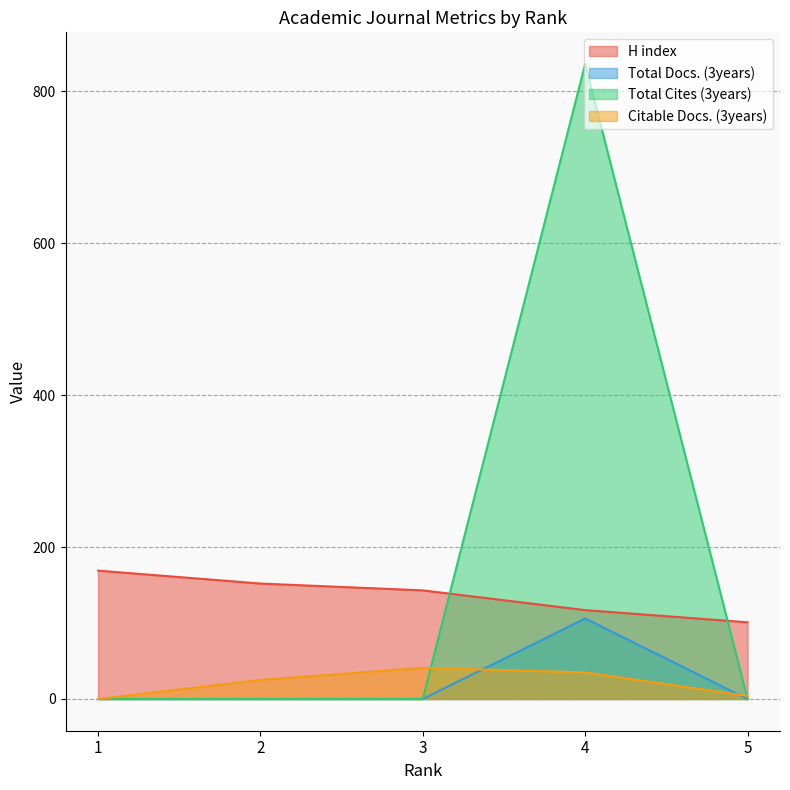

Is the value of H index at 2 greater than the value of Total Cites (3years) at 2?

Yes